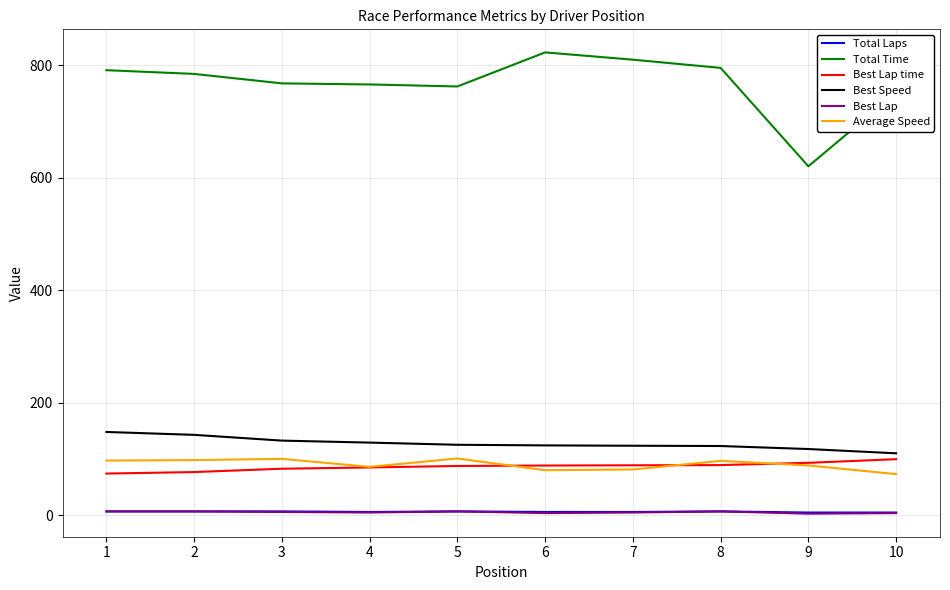

What is the maximum value for Average Speed?

101.1